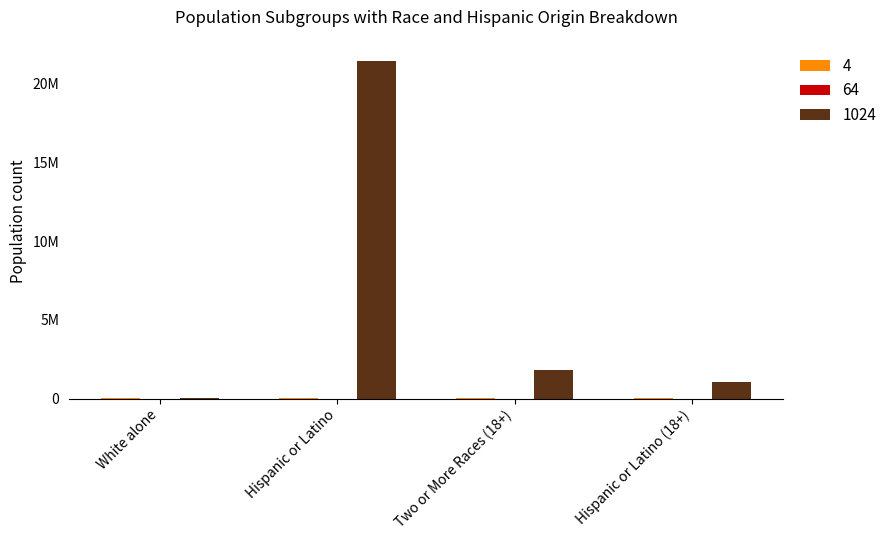

Is the value of 4 at Hispanic or Latino (18+) greater than the value of 1024 at Hispanic or Latino?

No